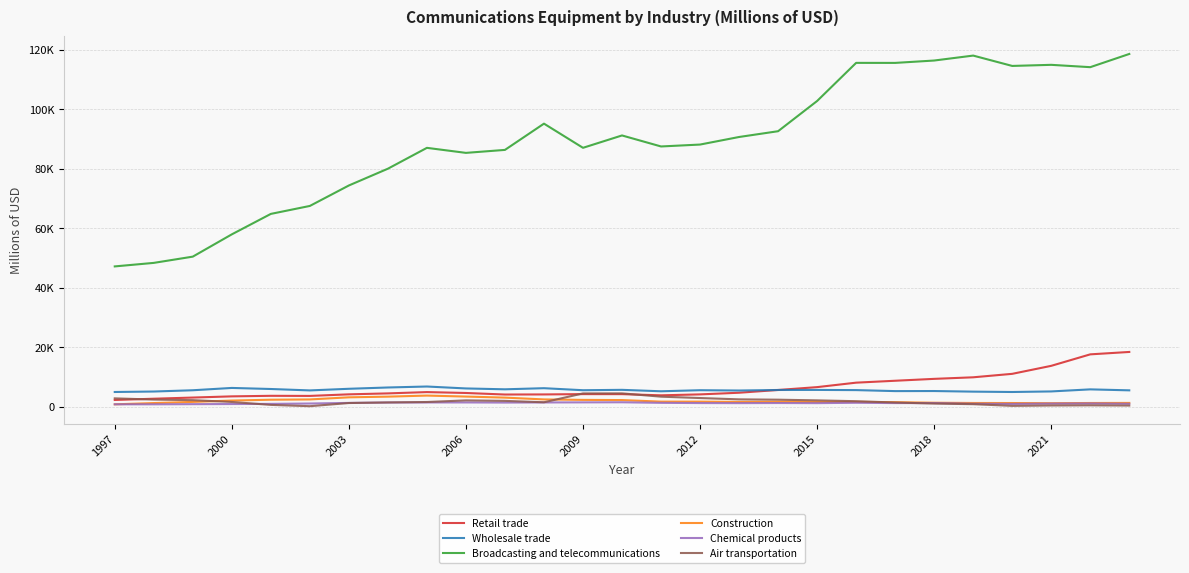

True or false: Wholesale trade and Chemical products intersect in this chart.

False